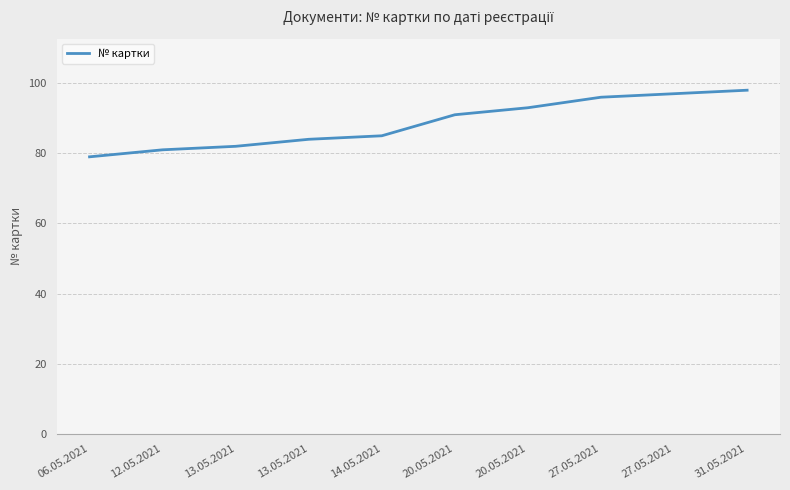

What is the value of the 5th point from the left?

85